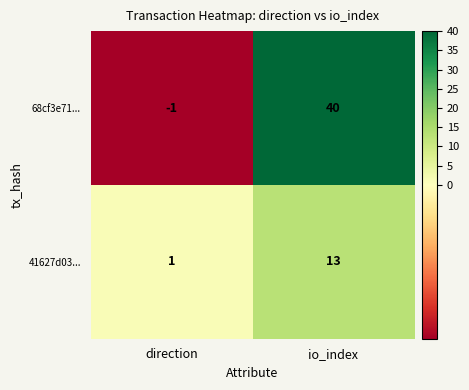

How many distinct data groups are displayed?

2